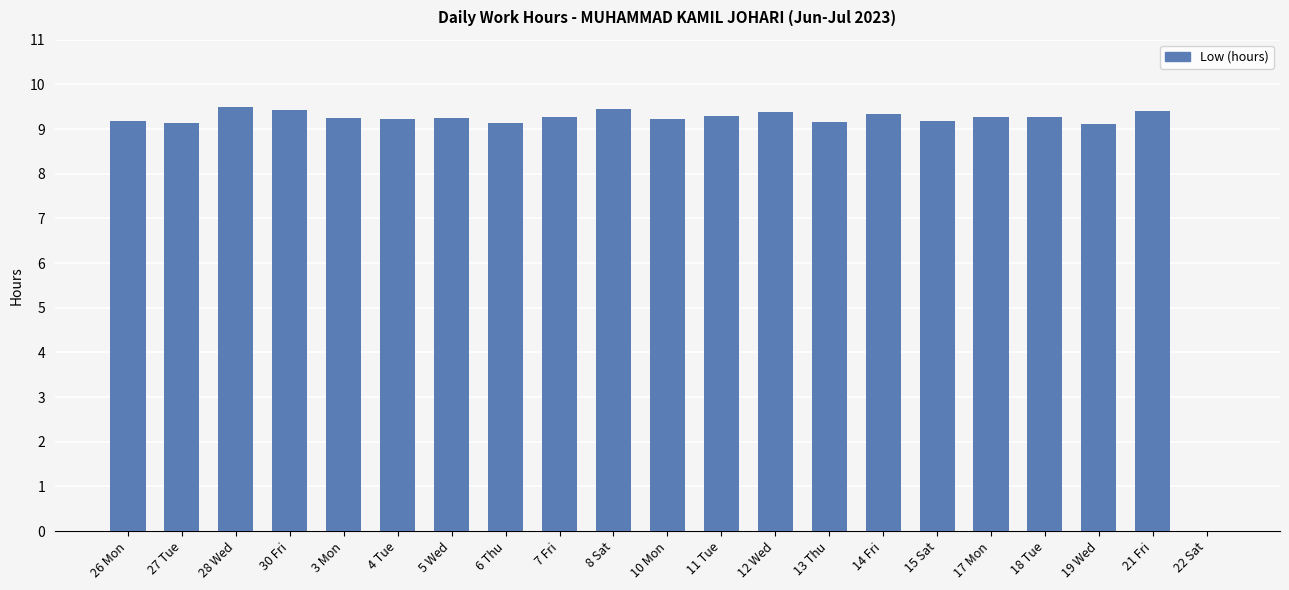

True or false: the data shows 13.4 at 3 Mon.

False